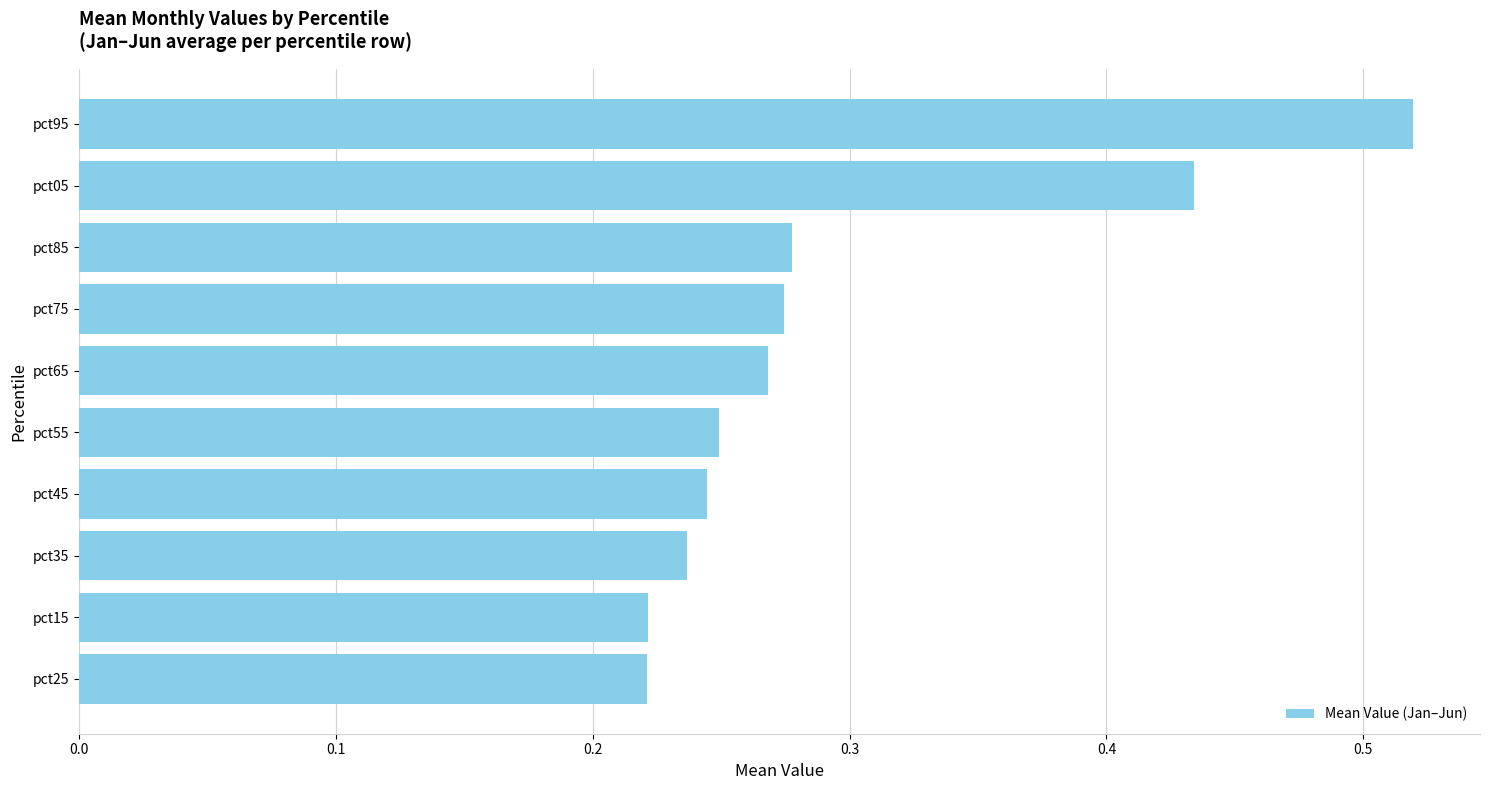

At which category does the chart reach its peak across all series?

pct95